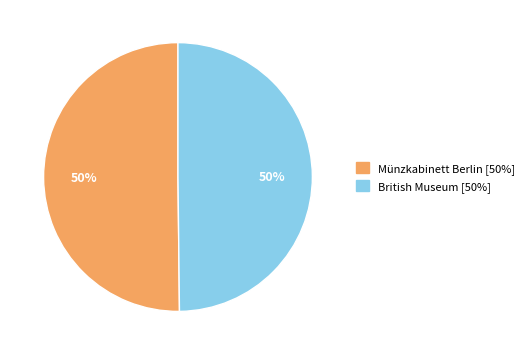

True or false: Münzkabinett Berlin accounts for 50% of the total.

True